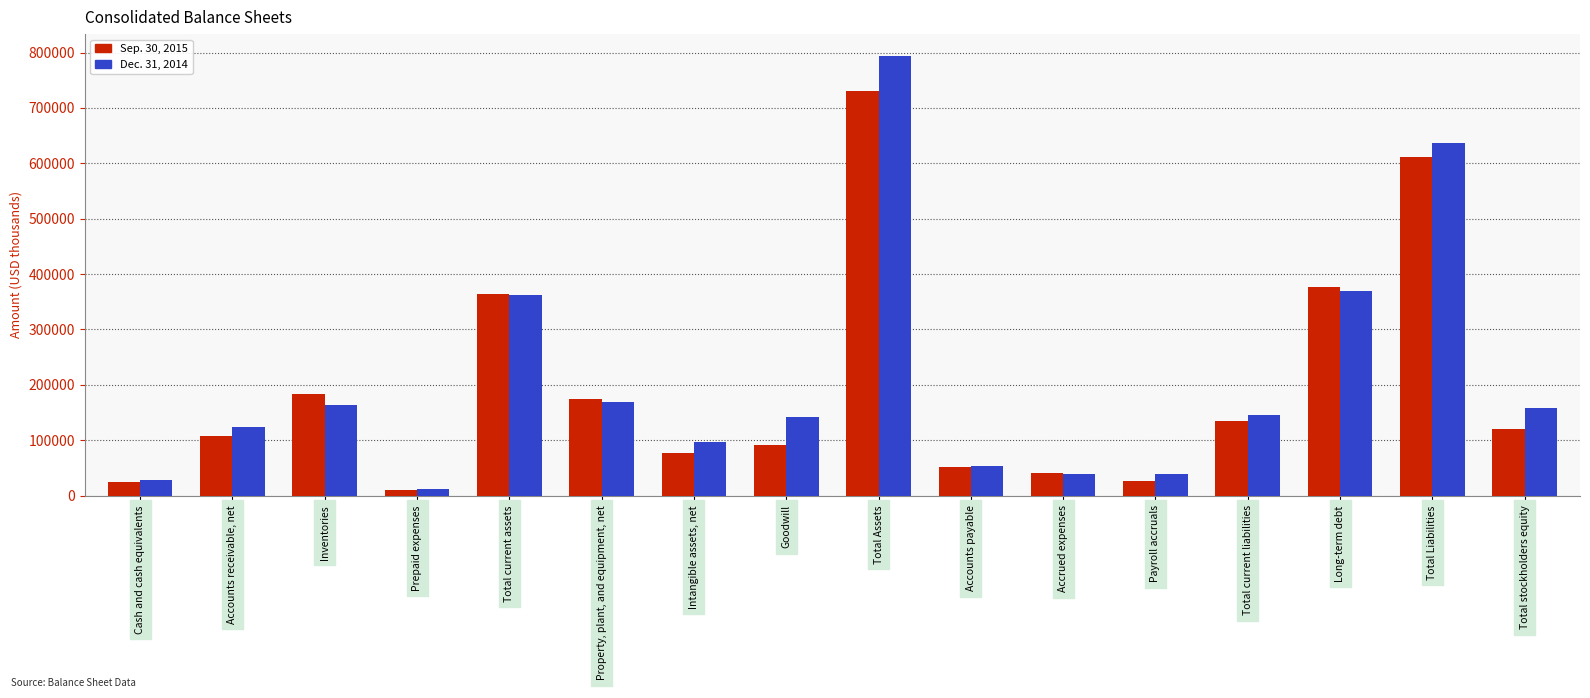

Does the chart contain any negative values?

No